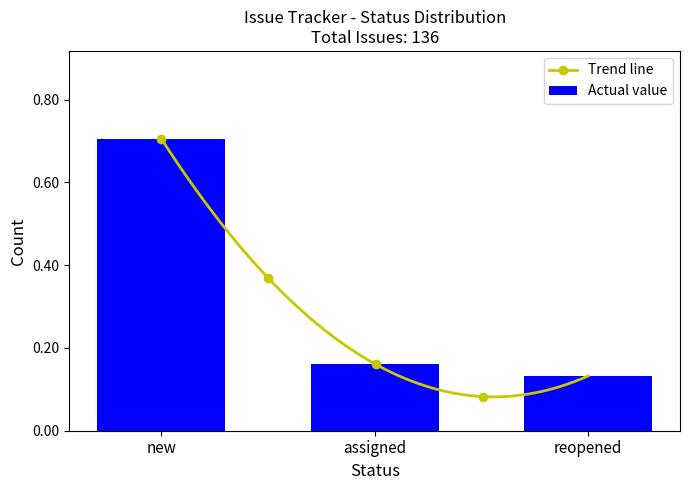

What is the average value?

0.3